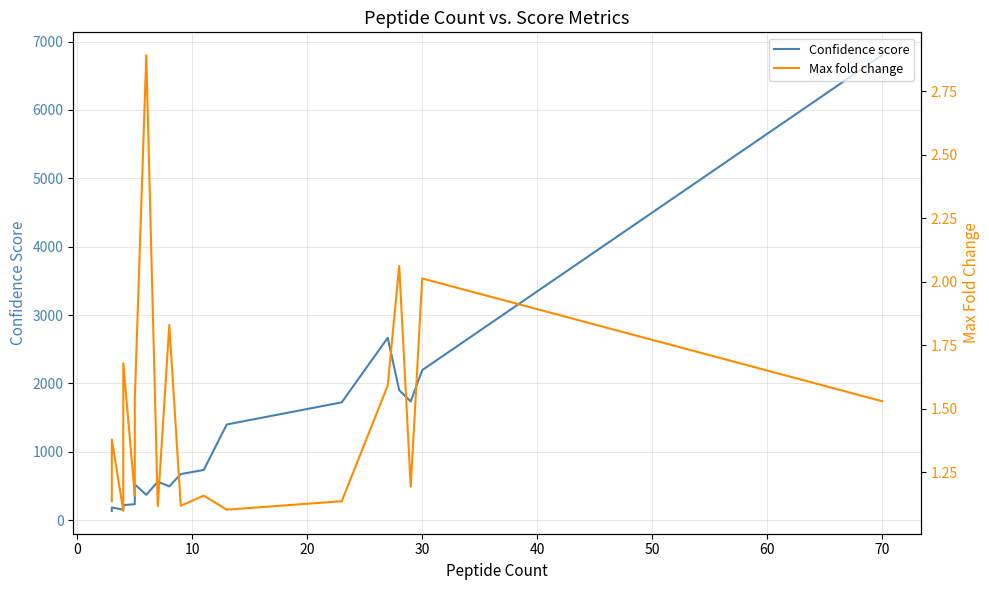

Count the number of data series in this chart.

2